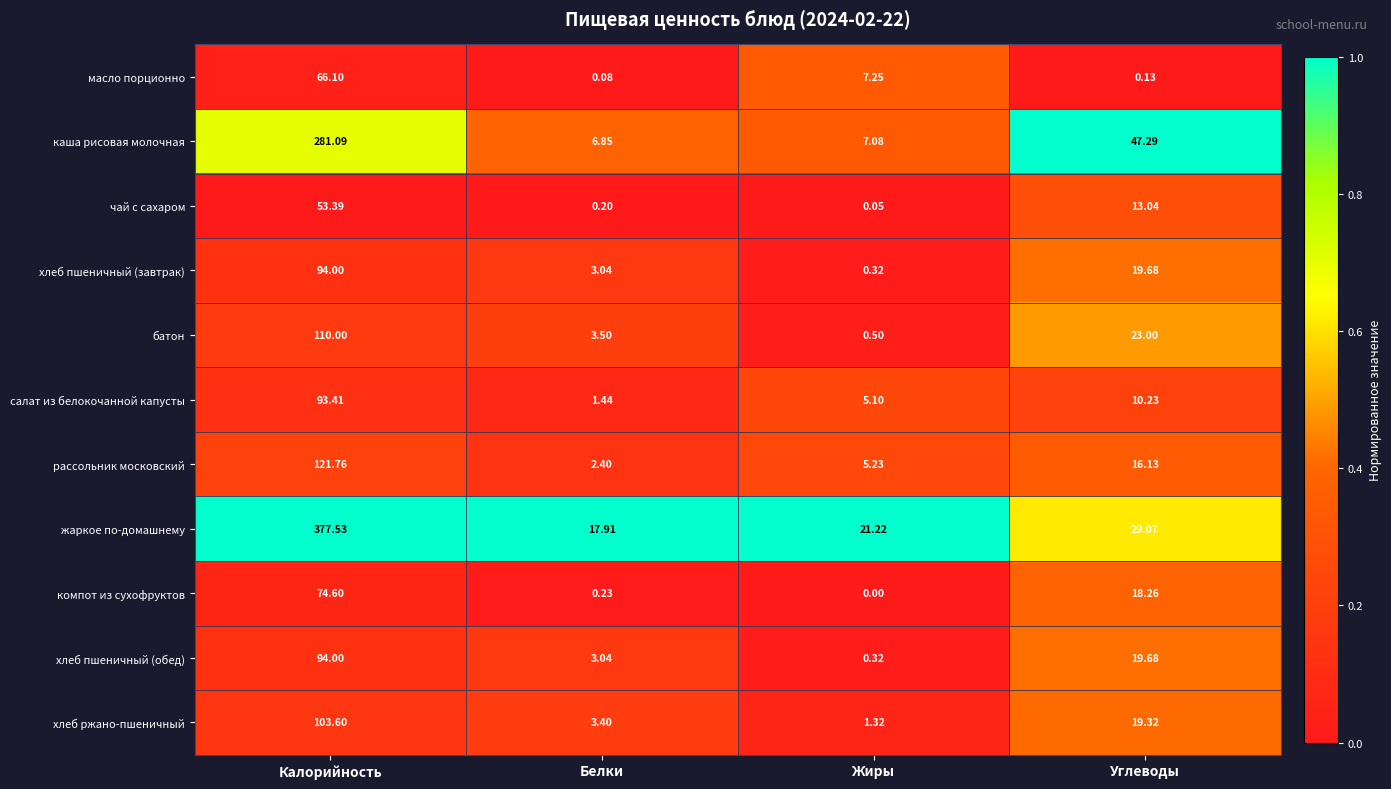

At which category is the sum across all series the highest?

Калорийность